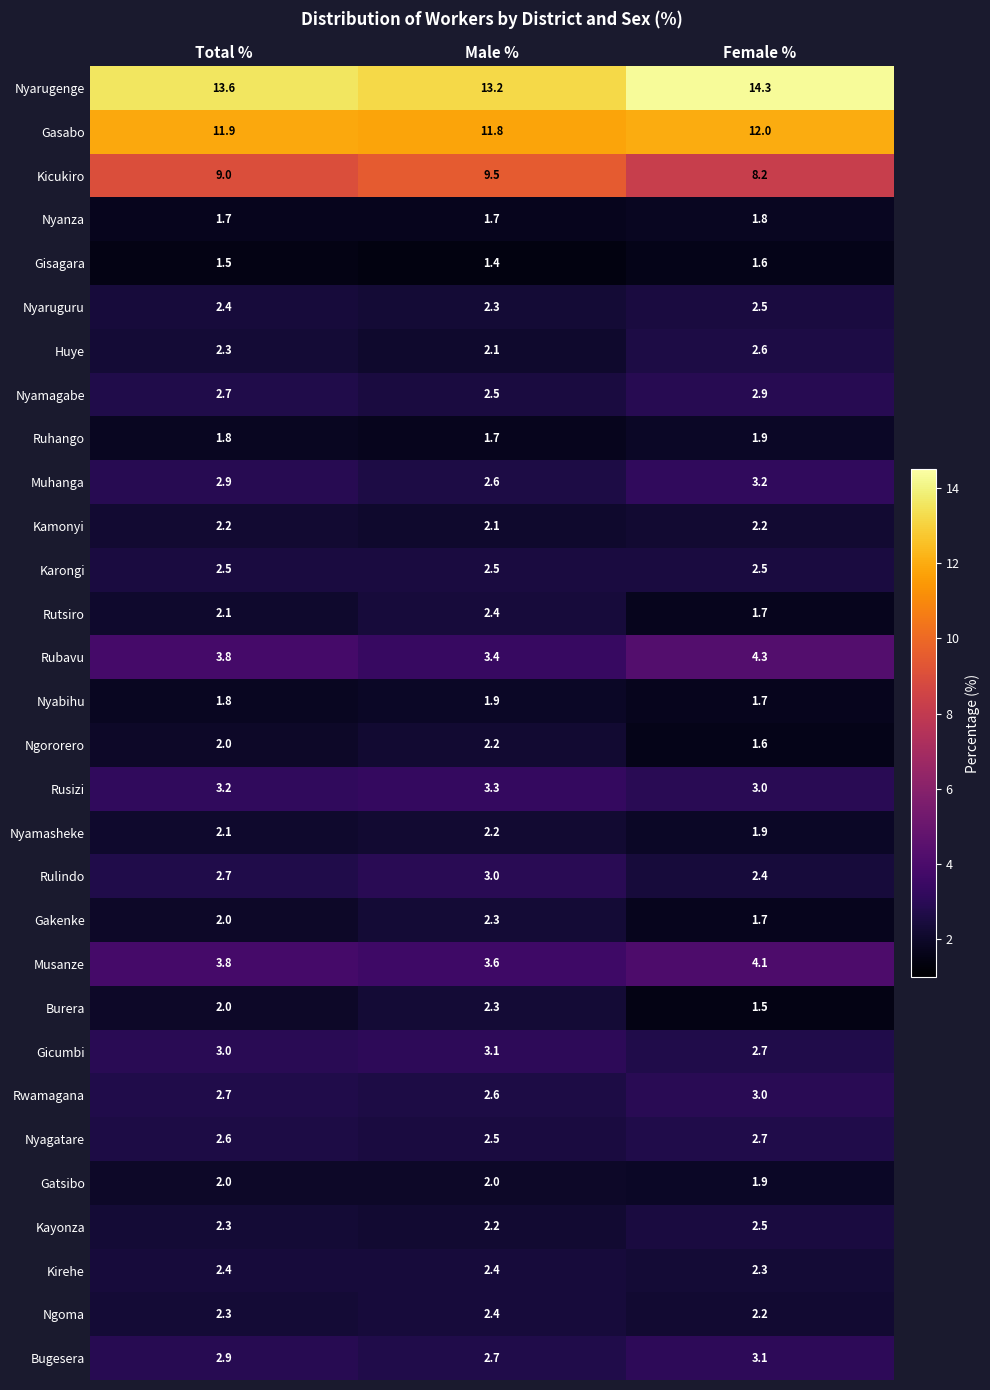

What is the total value across all series at Male %?

99.9